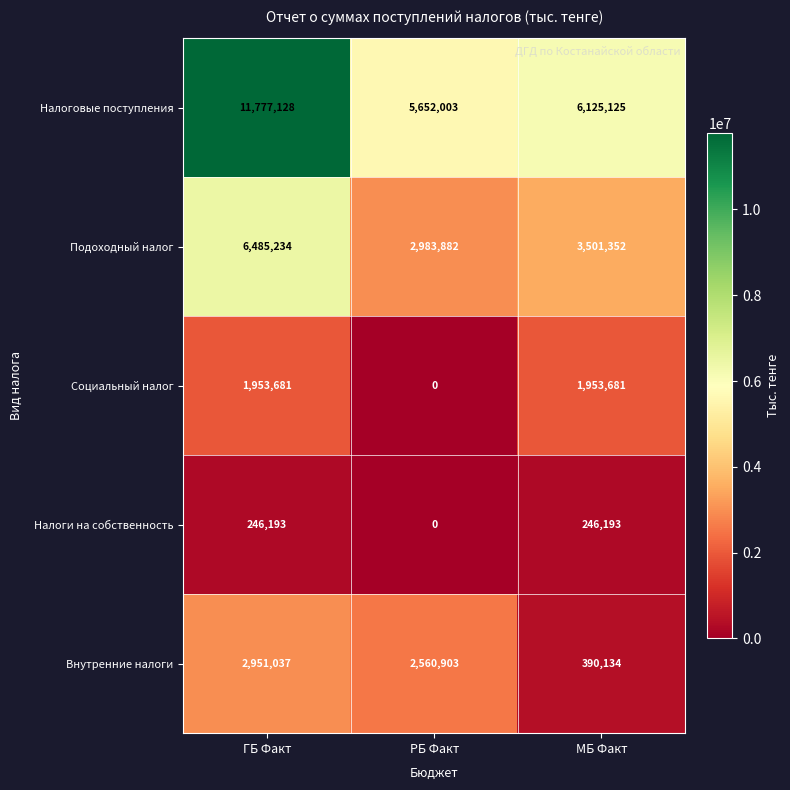

Where does the Налоговые поступления series first go above 6125125?

ГБ Факт